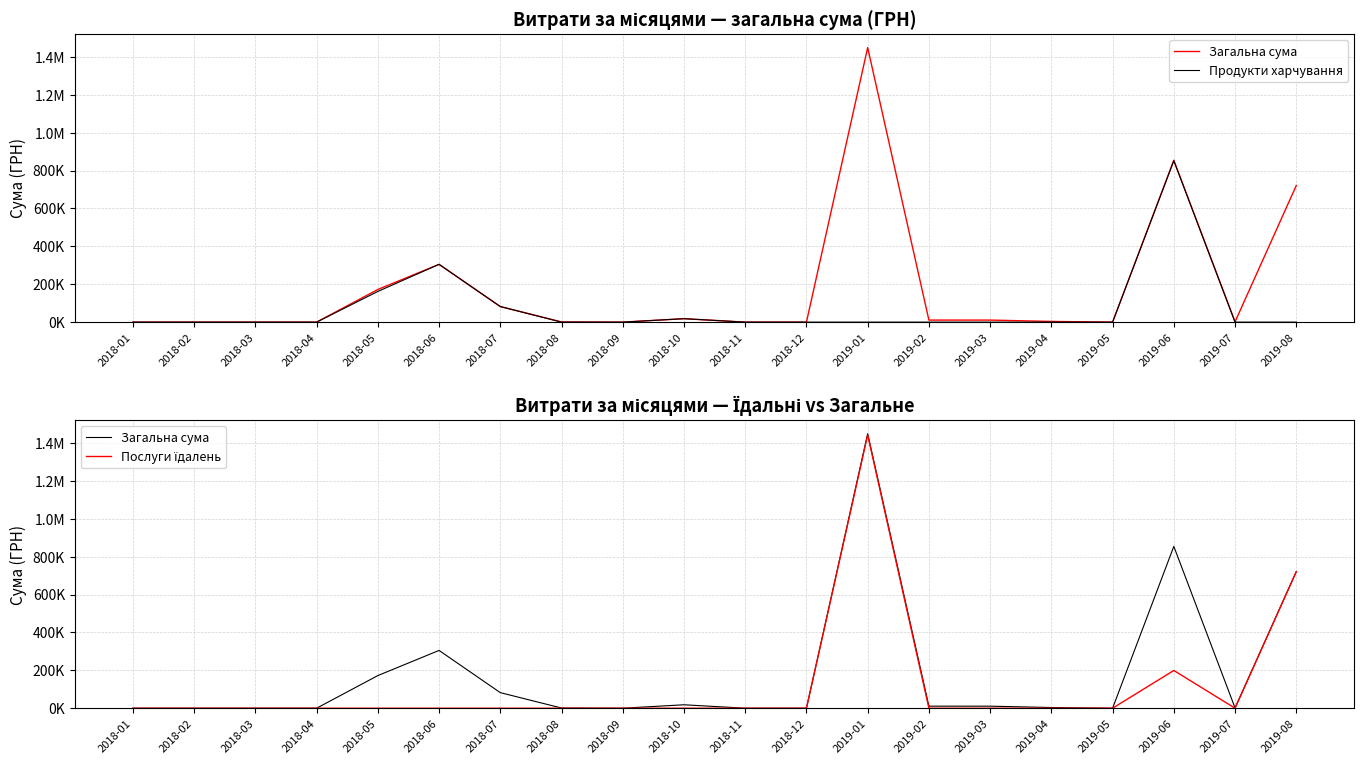

True or false: Загальна сума has a value of 172169.2 at 2018-05.

True